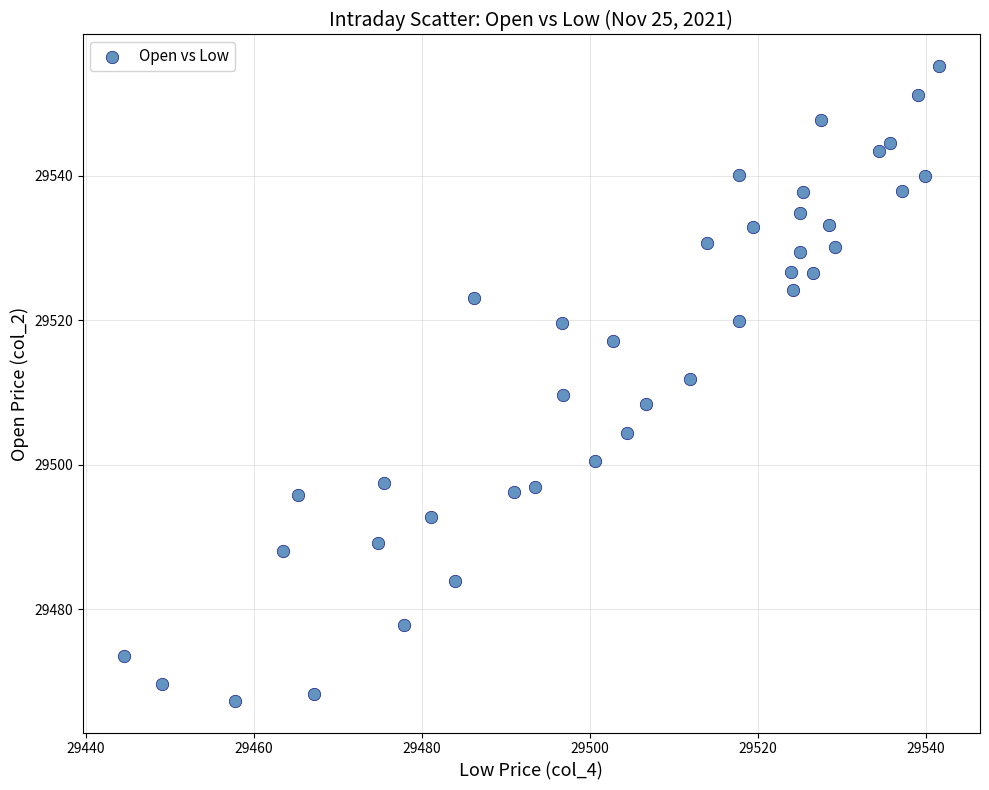

What is the range of Y values (max minus min)?

87.9